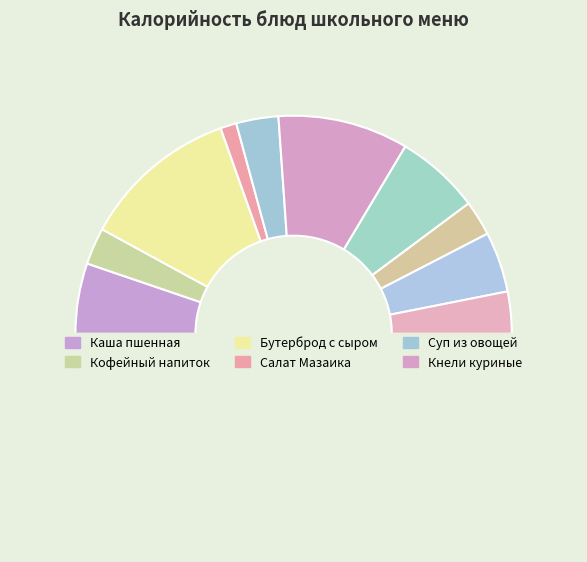

Count the number of slices in the pie.

11